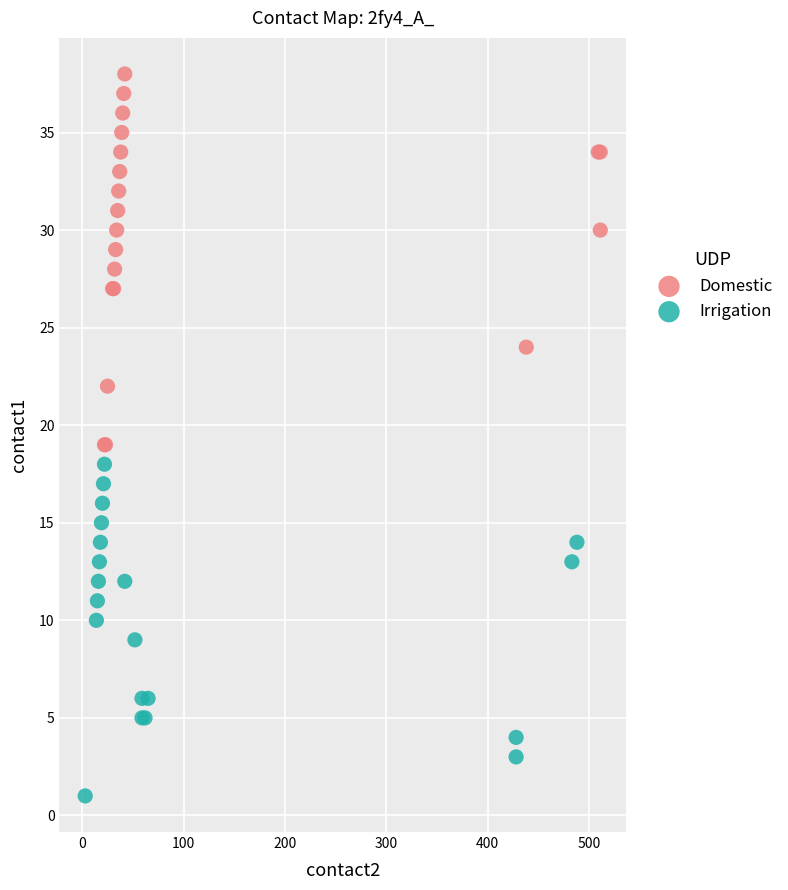

Which series has the largest Y range (max minus min)?

Domestic